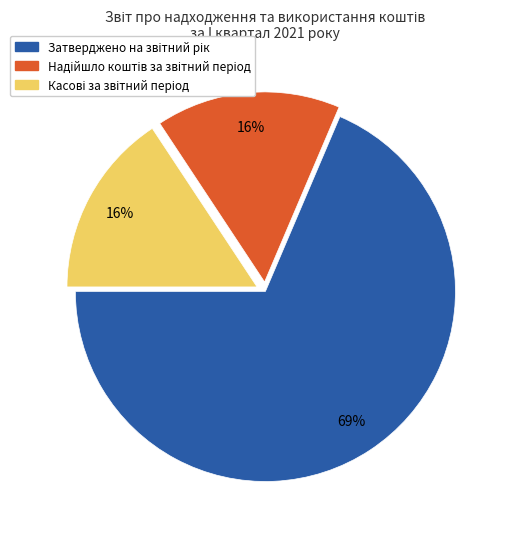

To the nearest percent, what is the average slice percentage?

33%